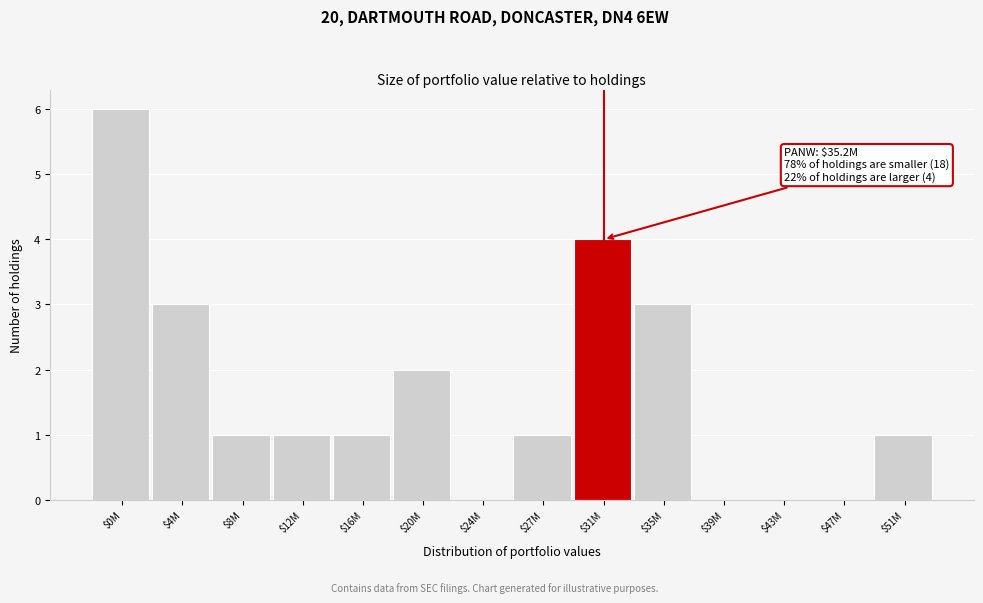

The chart shows a value of 0 at $47M. True or false?

True